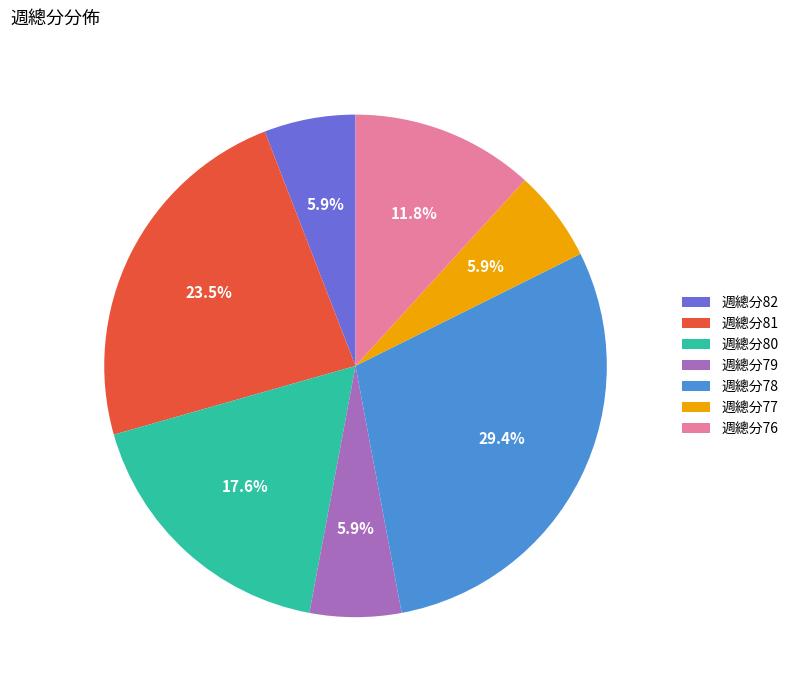

Between 週總分80 and 週總分77, which is larger?

週總分80